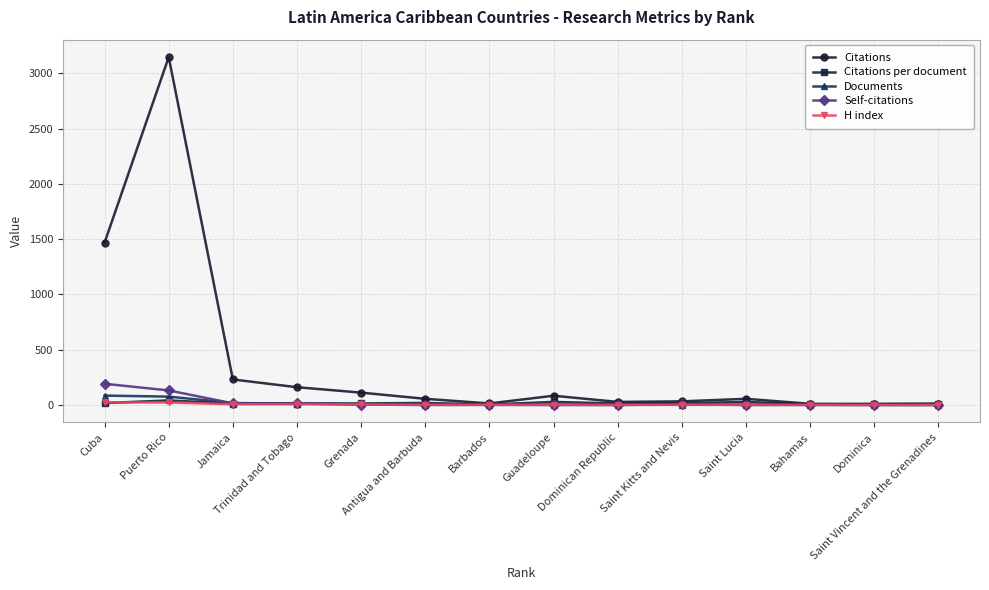

What position from the right is Saint Kitts and Nevis?

5